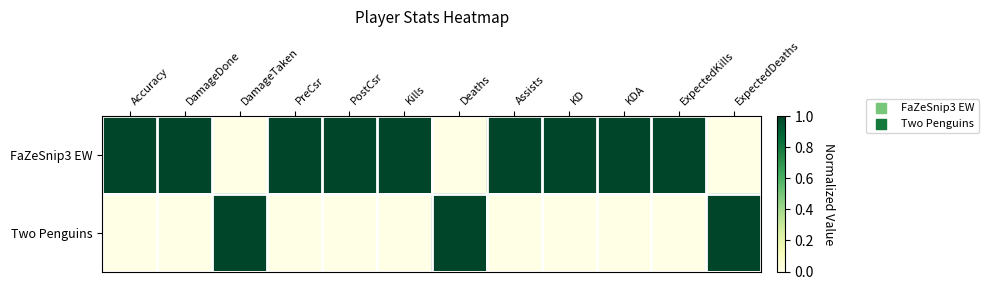

Reading left to right, extract all data points from this chart.

FaZeSnip3 EW: Accuracy=1	DamageDone=1	DamageTaken=0	PreCsr=1	PostCsr=1	Kills=1	Deaths=0	Assists=1	KD=1	KDA=1	ExpectedKills=1	ExpectedDeaths=0
Two Penguins: Accuracy=0	DamageDone=0	DamageTaken=1	PreCsr=0	PostCsr=0	Kills=0	Deaths=1	Assists=0	KD=0	KDA=0	ExpectedKills=0	ExpectedDeaths=1